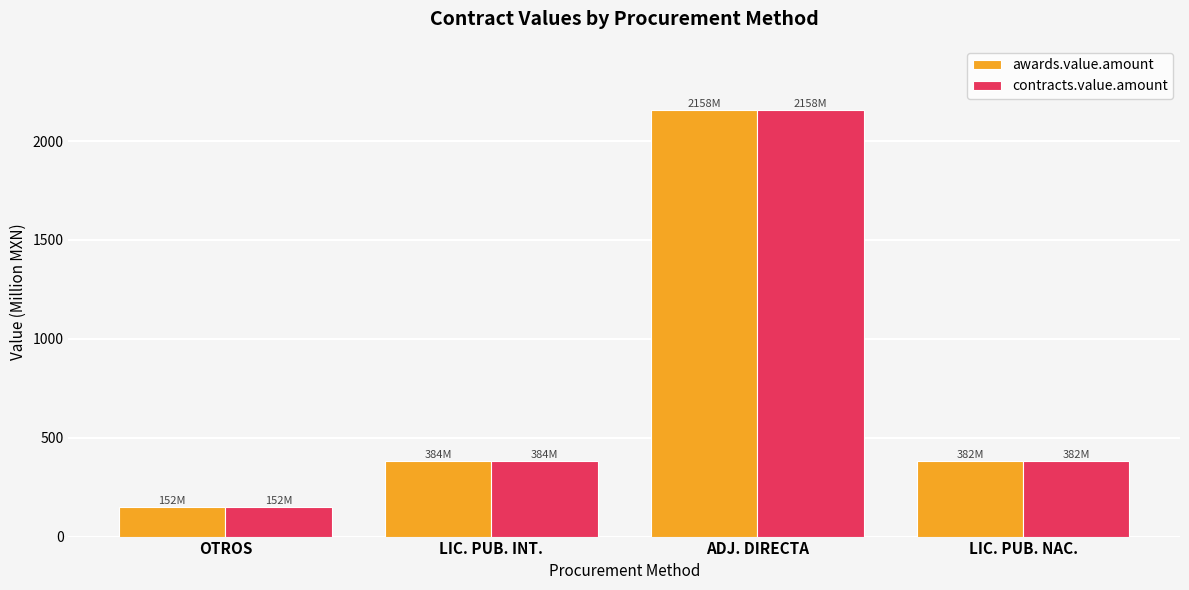

What value does the awards.value.amount series have at LIC. PUB. INT.?

383.7